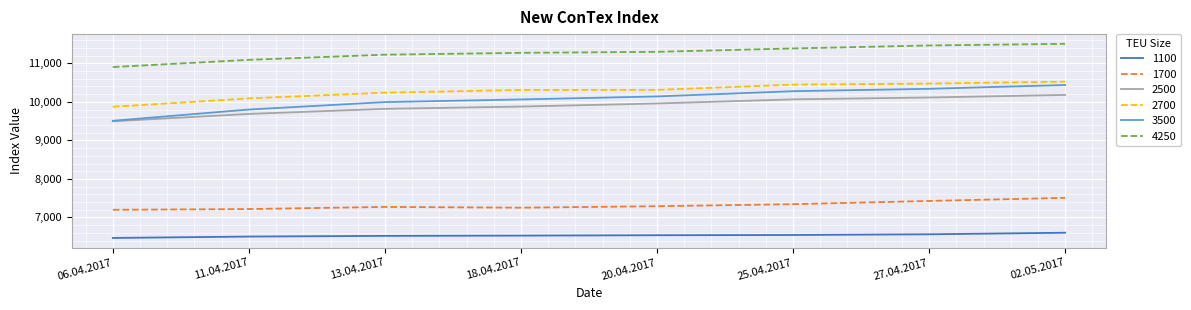

What is the spread (max minus min) of values at 11.04.2017?

4588